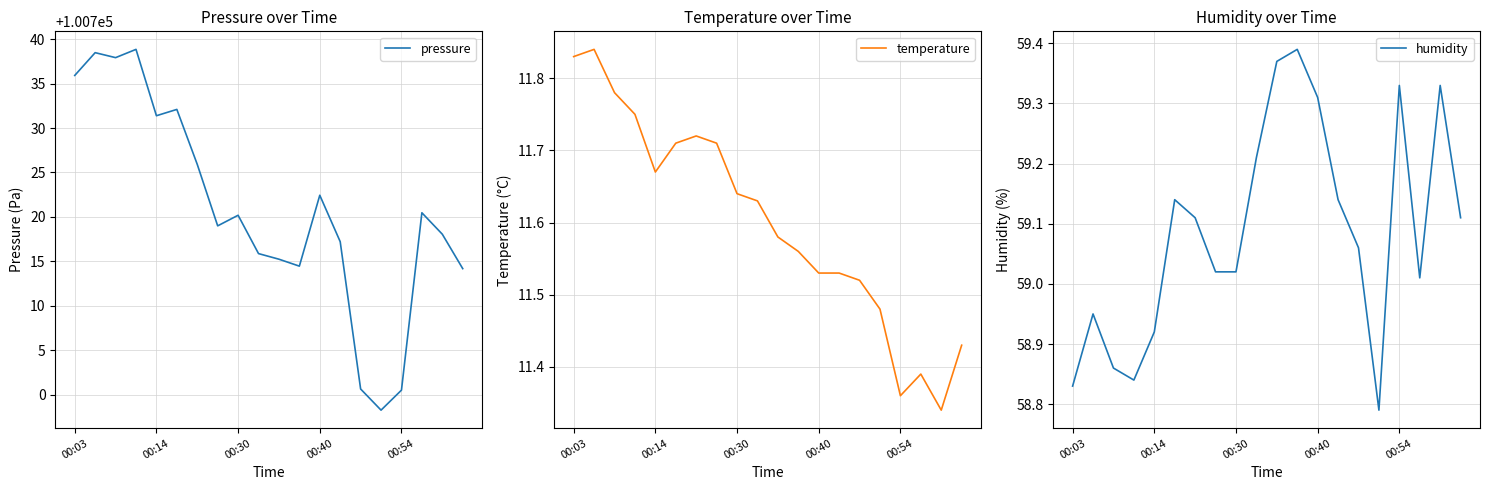

At how many categories does at least one series exceed 68212?

20